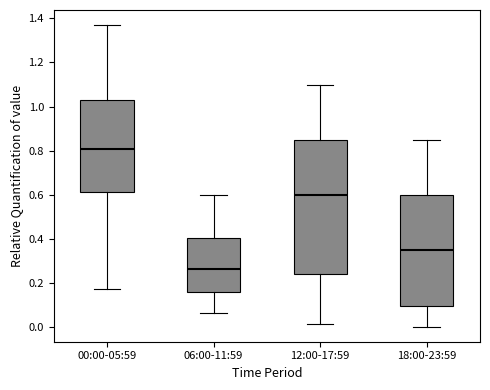

Where does the upper whisker of the box for 12:00-17:59 end on the y-axis? The values are not printed on the chart, so give them approximately, as read against the axis.

1.10